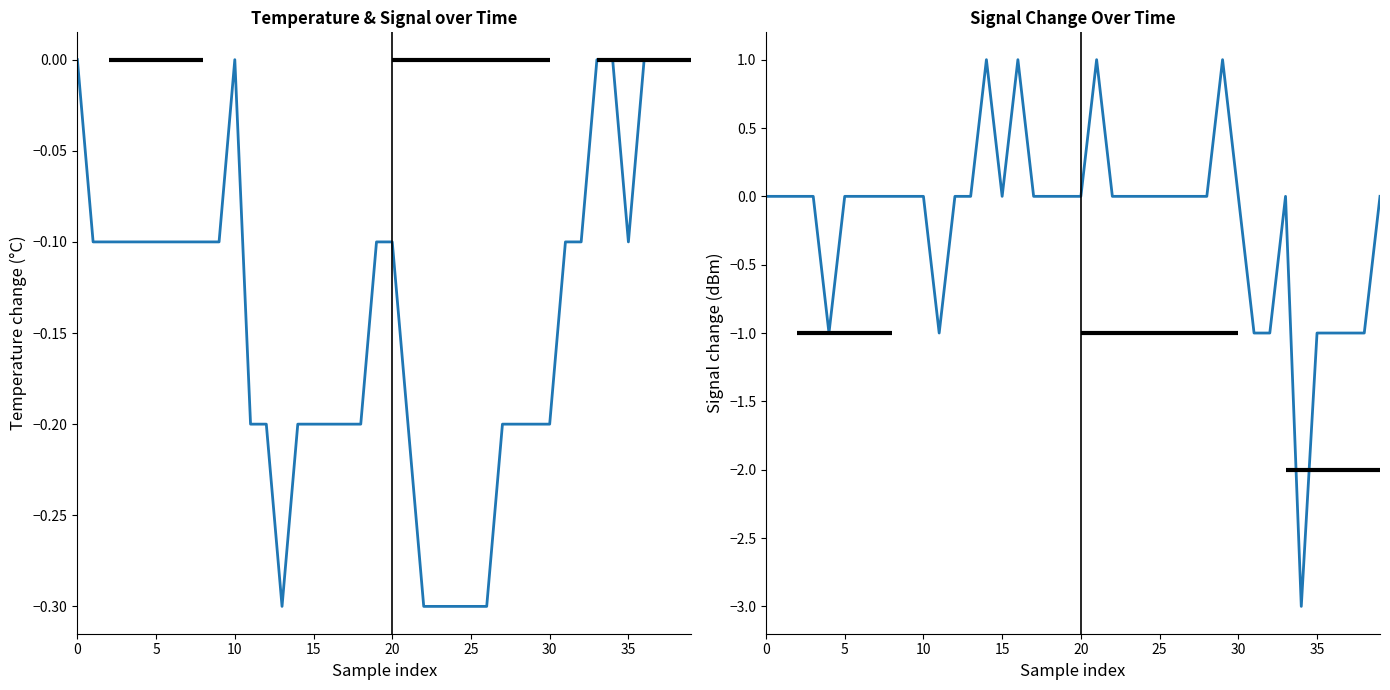

What are all the series names shown in the legend?

Temp change, Signal change